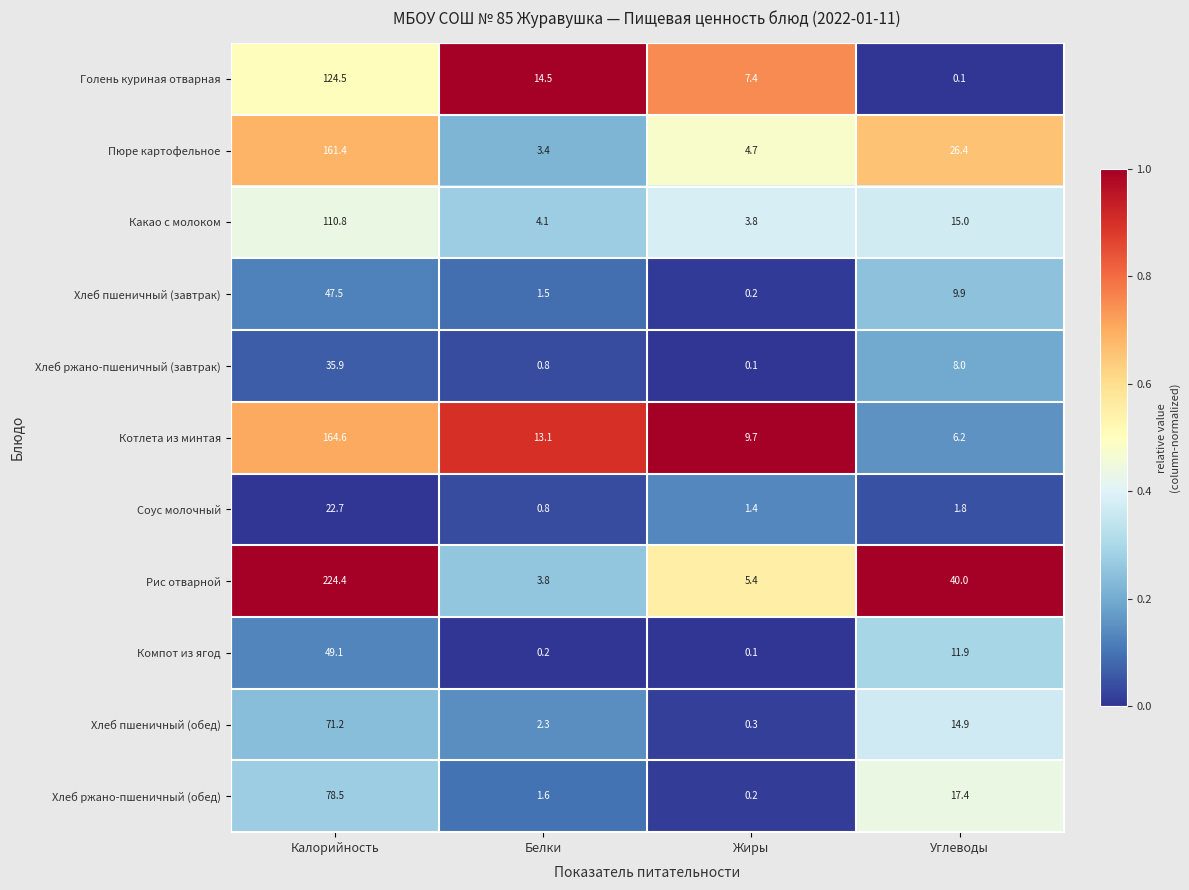

List the series in order of their peak value, highest first.

Рис отварной, Котлета из минтая, Пюре картофельное, Голень куриная отварная, Какао с молоком, Хлеб ржано-пшеничный (обед), Хлеб пшеничный (обед), Компот из ягод, Хлеб пшеничный (завтрак), Хлеб ржано-пшеничный (завтрак), Соус молочный